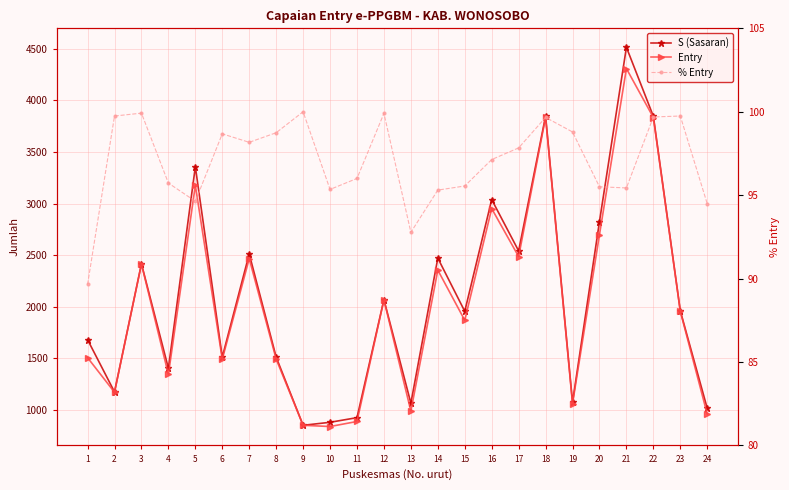

At 10, list the series in order from smallest to largest.

% Entry, Entry, S (Sasaran)